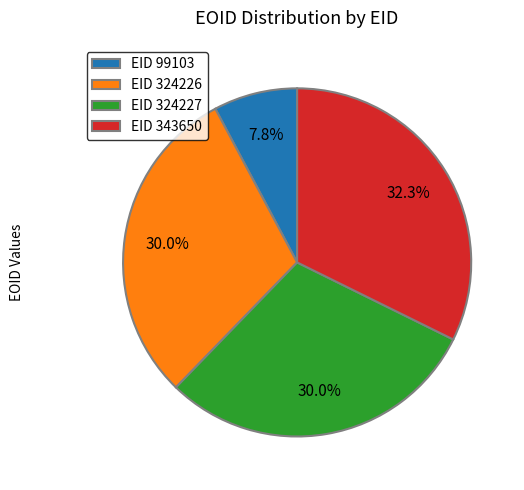

Do EID 99103 and EID 324227 together represent more than half of the pie?

No